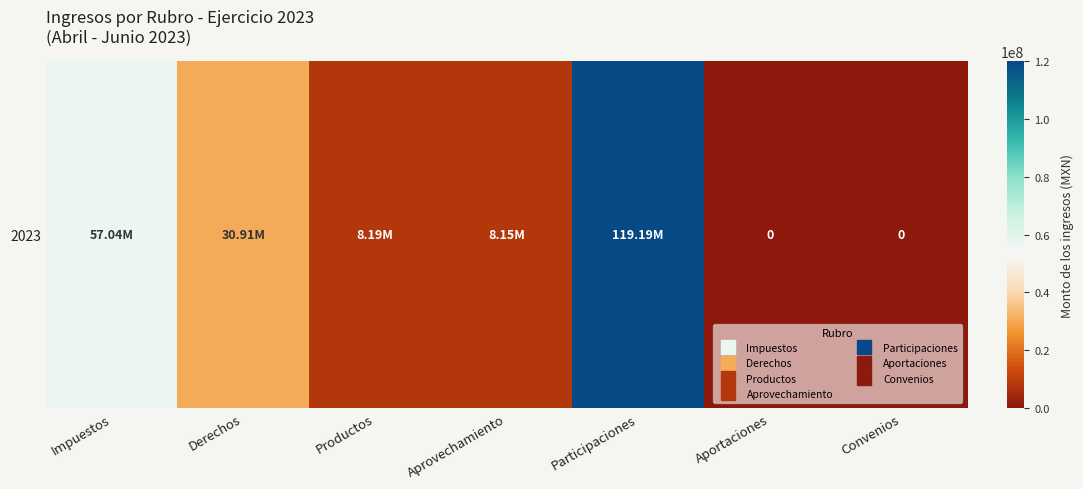

Between Aprovechamiento and Participaciones, which is larger?

Participaciones